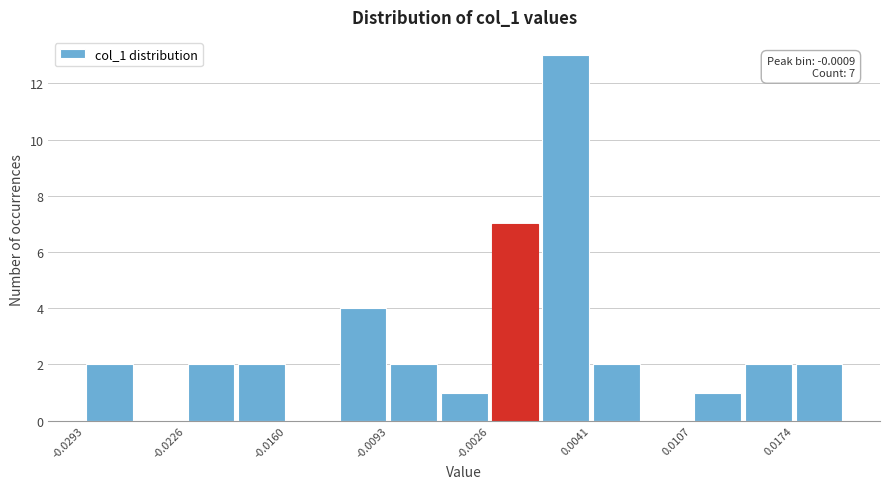

Around what value on the x-axis is the tallest bar? Give the approximate position of its centre, as read against the axis.

0.002